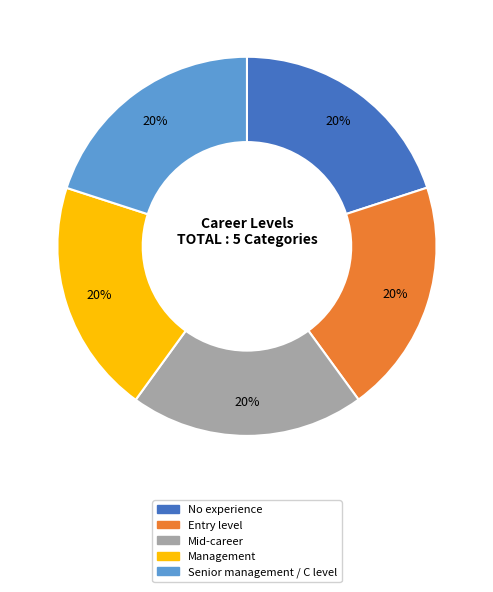

How many slices are in this pie chart?

5